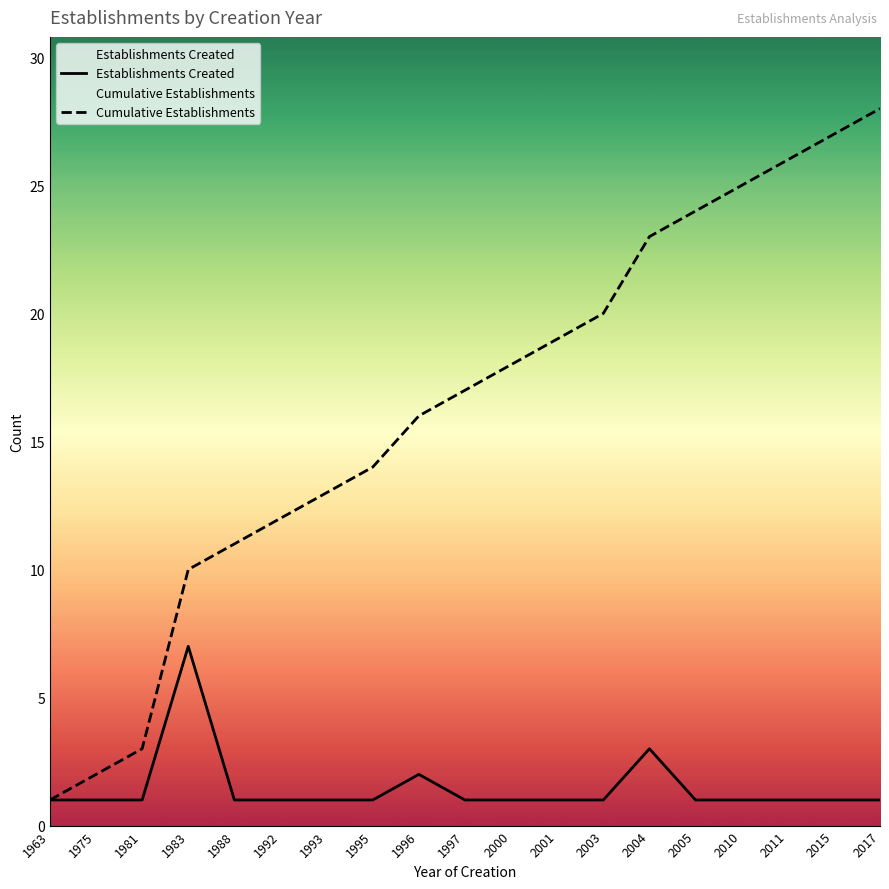

Reading right to left, list all the values displayed in this chart.

Establishments Created: 1	1	1	1	1	3	1	1	1	1	2	1	1	1	1	7	1	1	1
Cumulative Establishments: 28	27	26	25	24	23	20	19	18	17	16	14	13	12	11	10	3	2	1